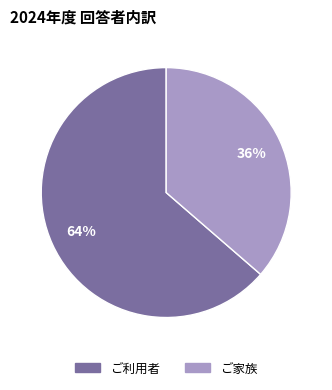

To the nearest percent, what percentage of the pie is ご利用者?

64%